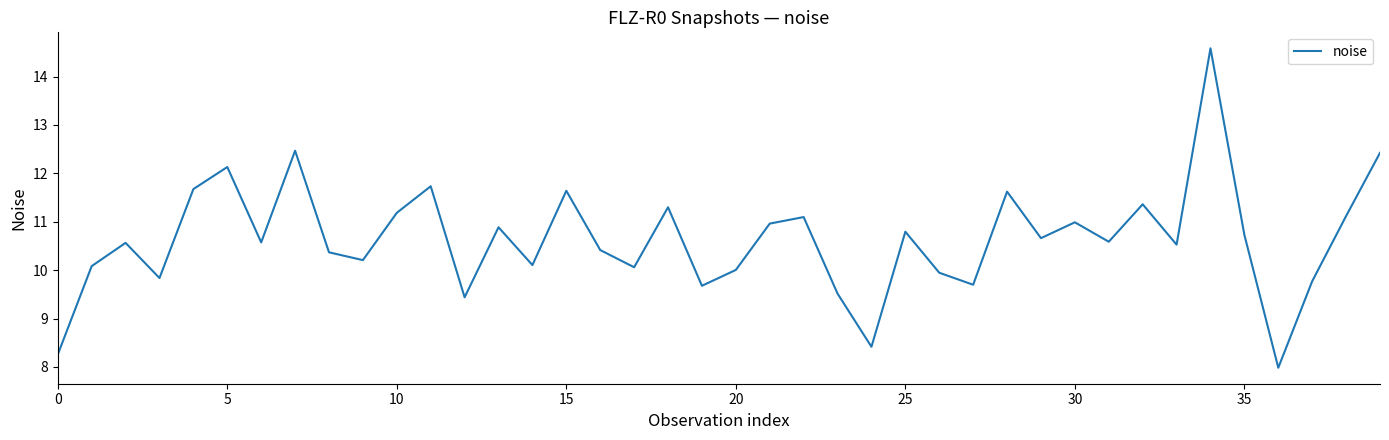

Does the chart display data point markers on the line(s)?

No